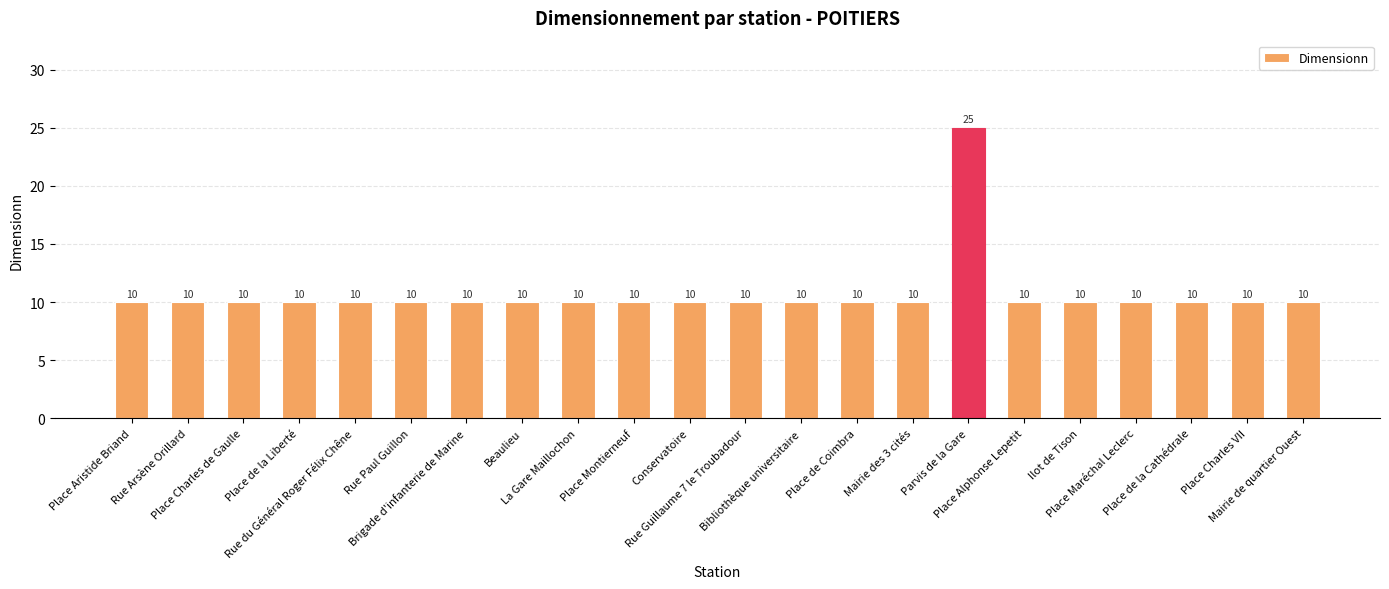

Is it true that the value at Place Charles VII is 10?

True